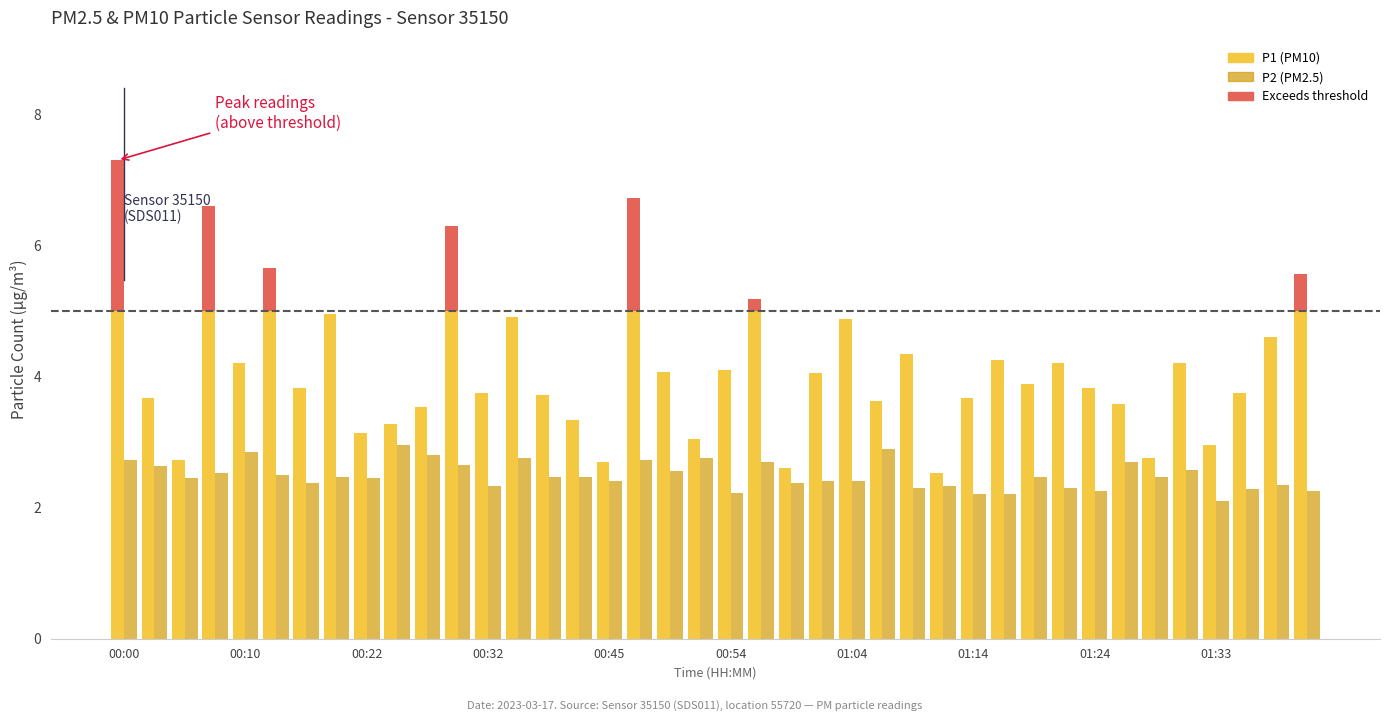

What is the sum of all P1 values?

165.9